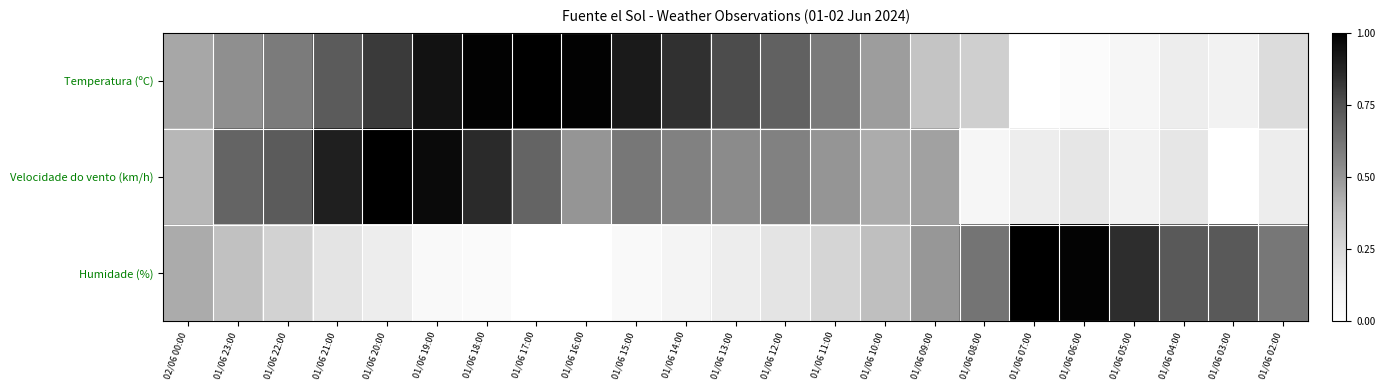

What is the total value across all series at 01/06 21:00?

1.8